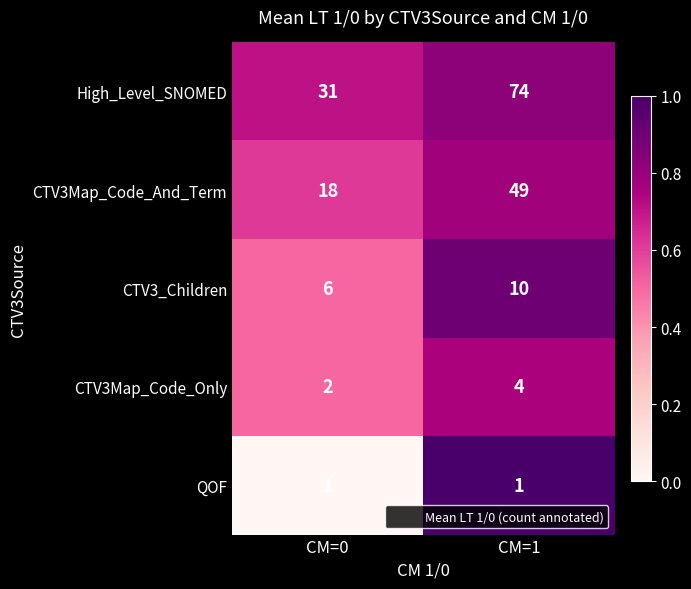

Count the number of data series in this chart.

5